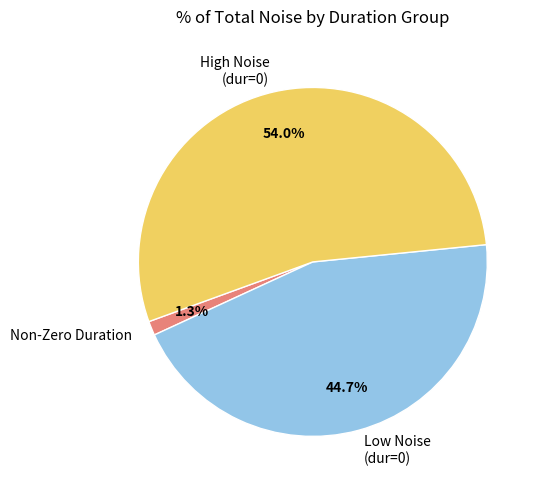

Is the sum of Non-Zero Duration and High Noise (dur=0) greater than half?

Yes